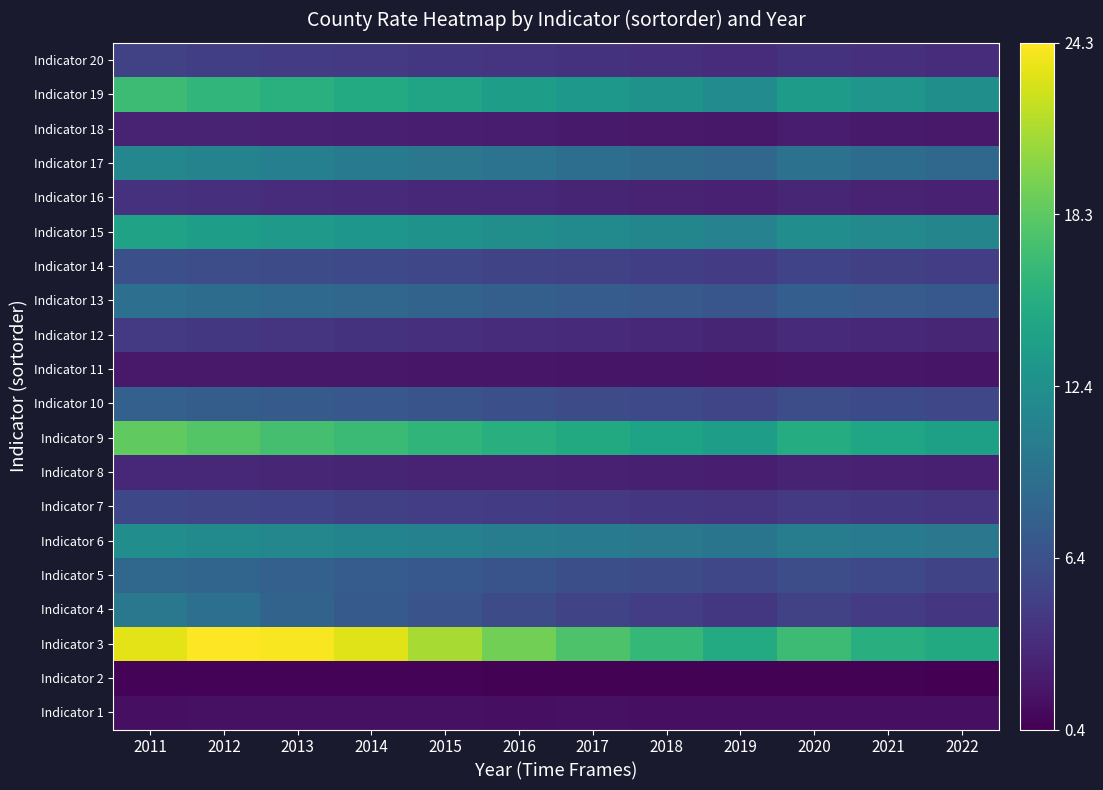

What is the maximum value shown in the chart?

24.3